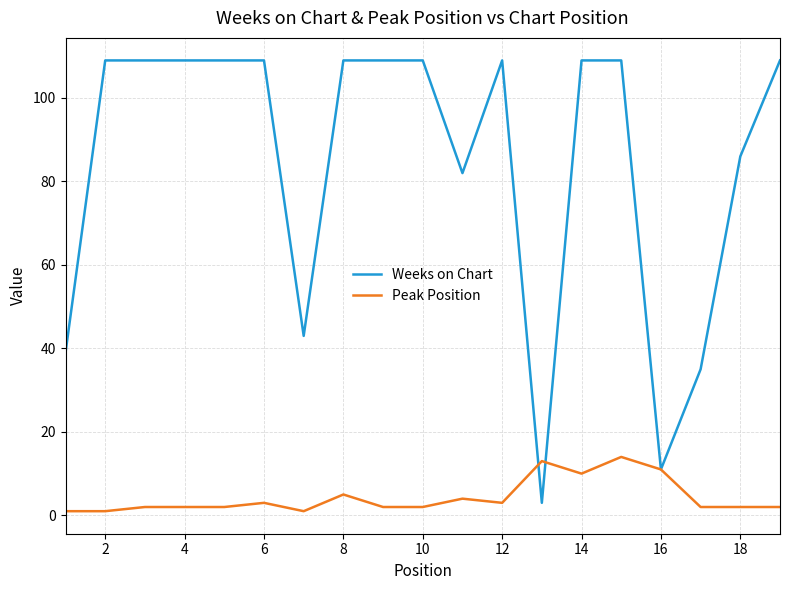

Rank the series by their maximum value, from highest to lowest.

Weeks on Chart, Peak Position